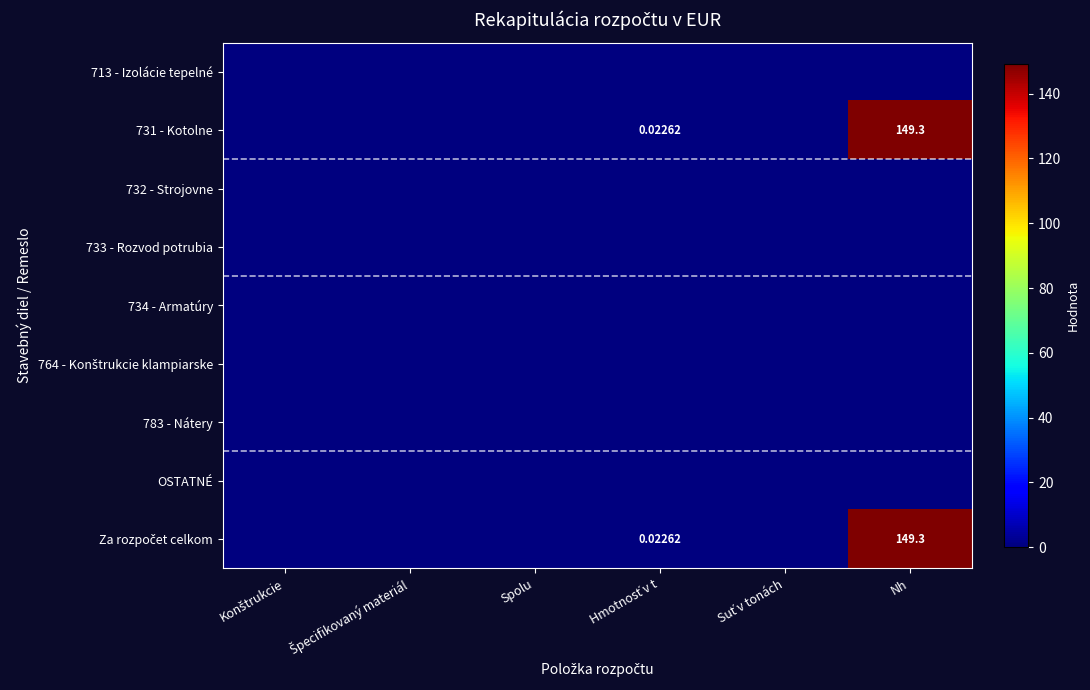

Which series changed the most between Hmotnosť v t and Suť v tonách?

731 - Kotolne